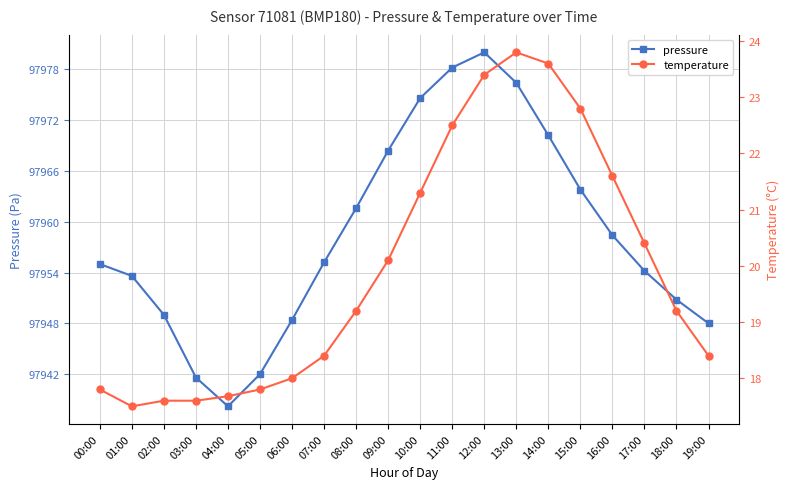

List the series in order of their peak value, lowest first.

temperature, pressure